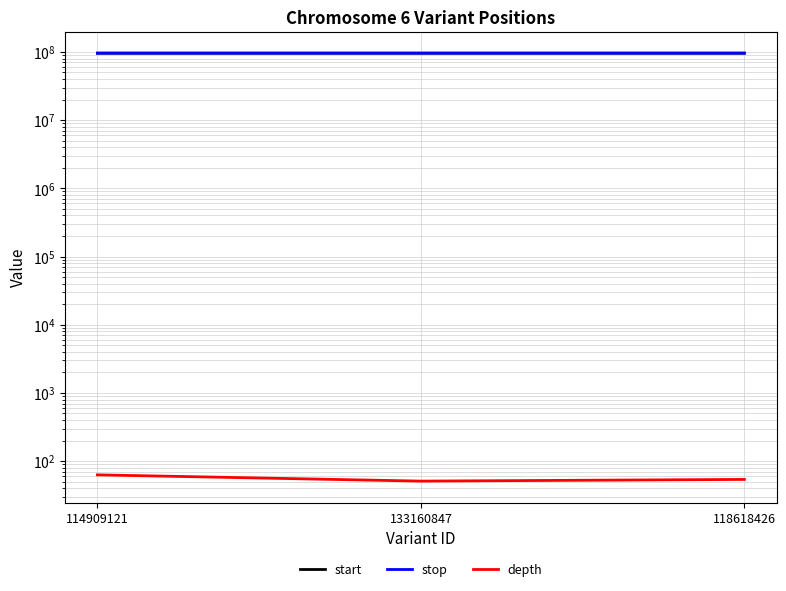

How many data points in start are less than 95929412?

1